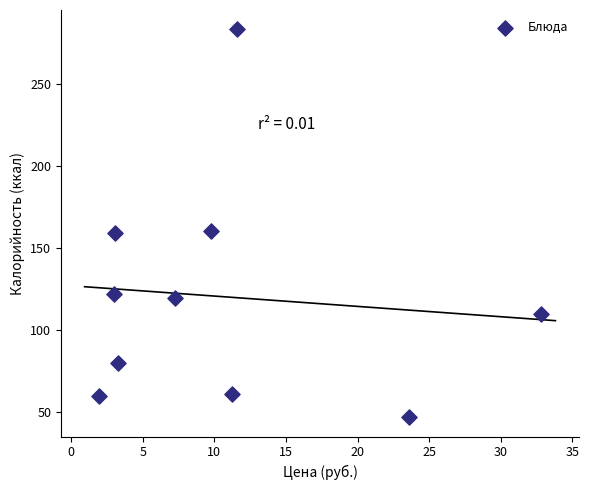

What is the average Y value?

120.2